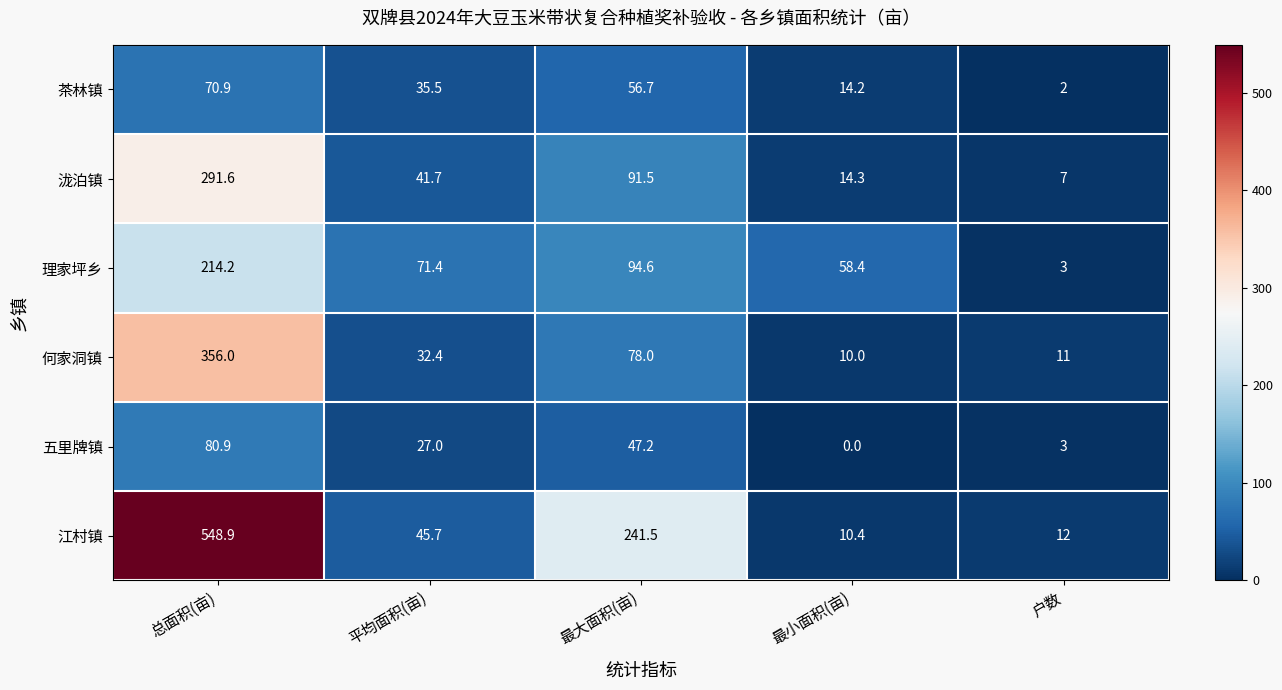

Where does the 茶林镇 series first go above 35?

总面积(亩)